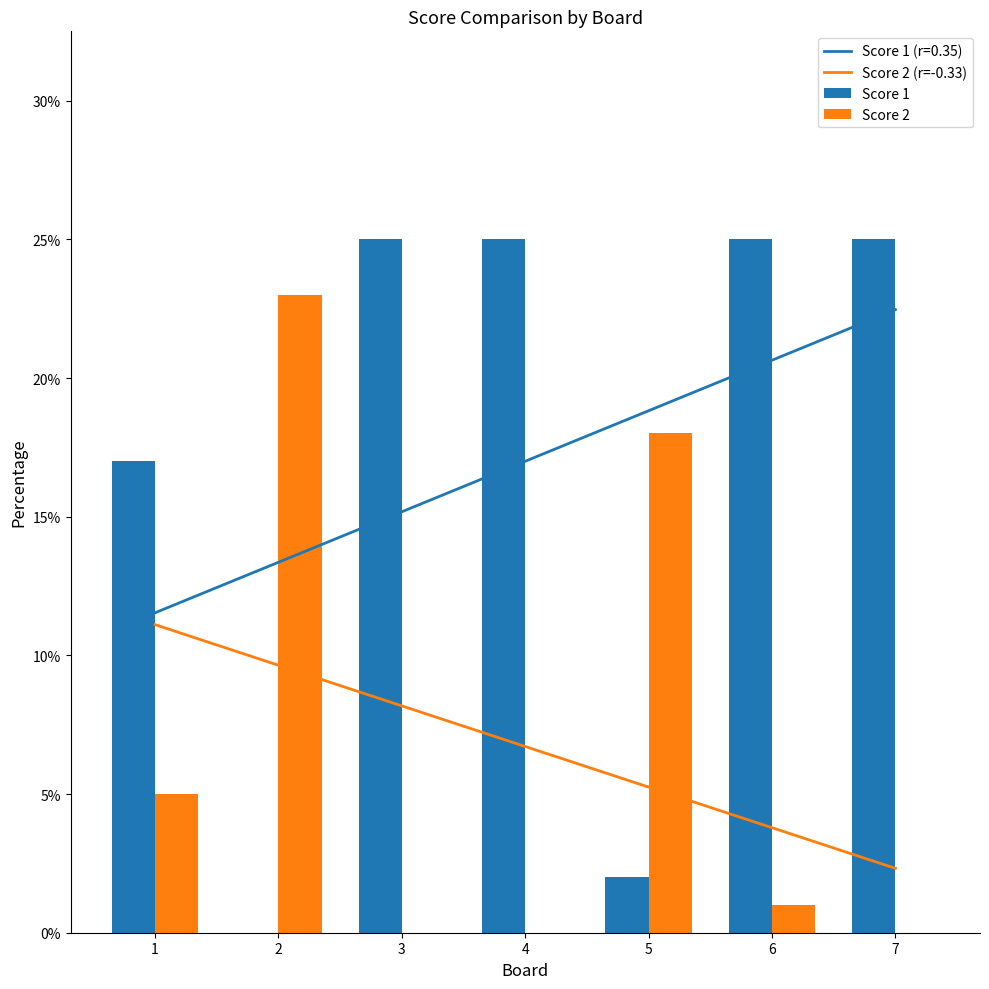

At 1, list the series in order from largest to smallest.

Score 1, Score 2 (r=-0.33), Score 2